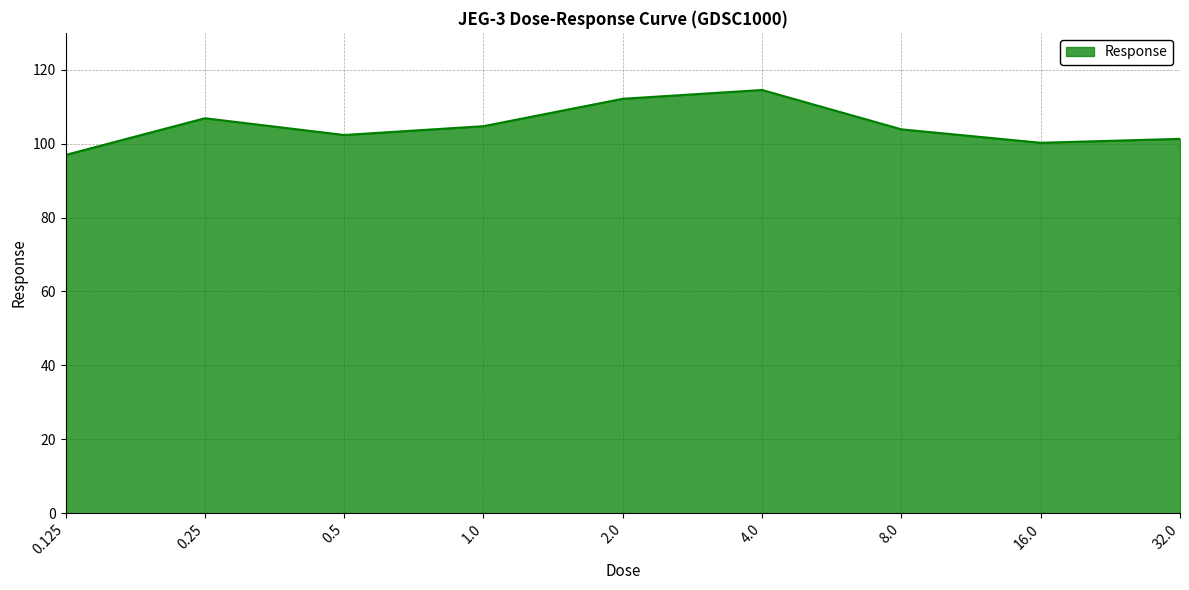

The chart shows a value of 39.1 at 1.0. True or false?

False